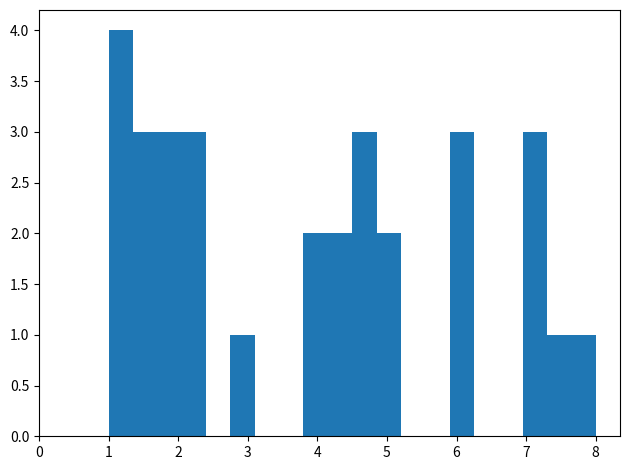

Around what value on the x-axis is the tallest bar? Give the approximate position of its centre, as read against the axis.

1.2